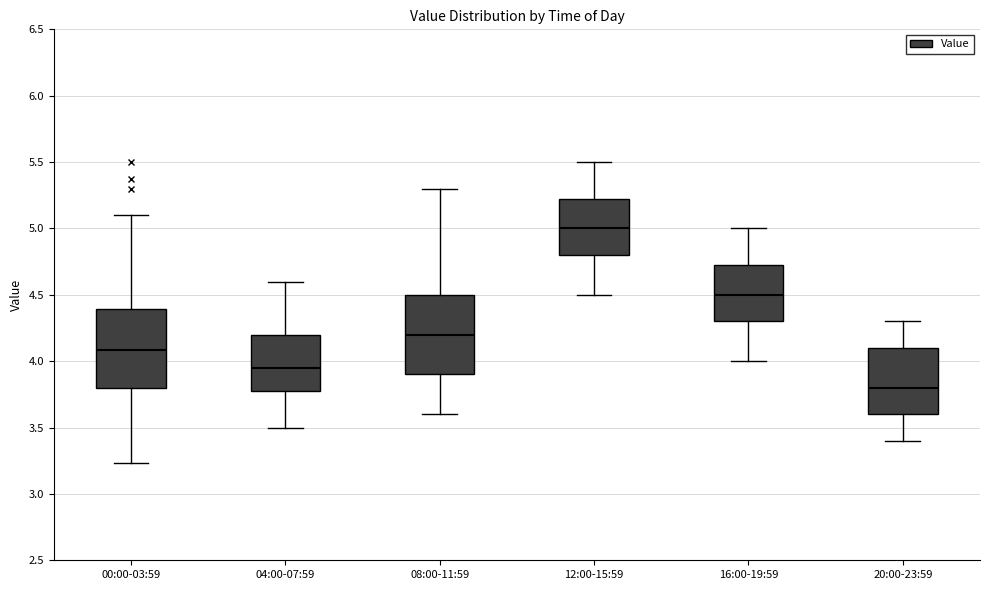

Which box's median line is the highest?

12:00-15:59